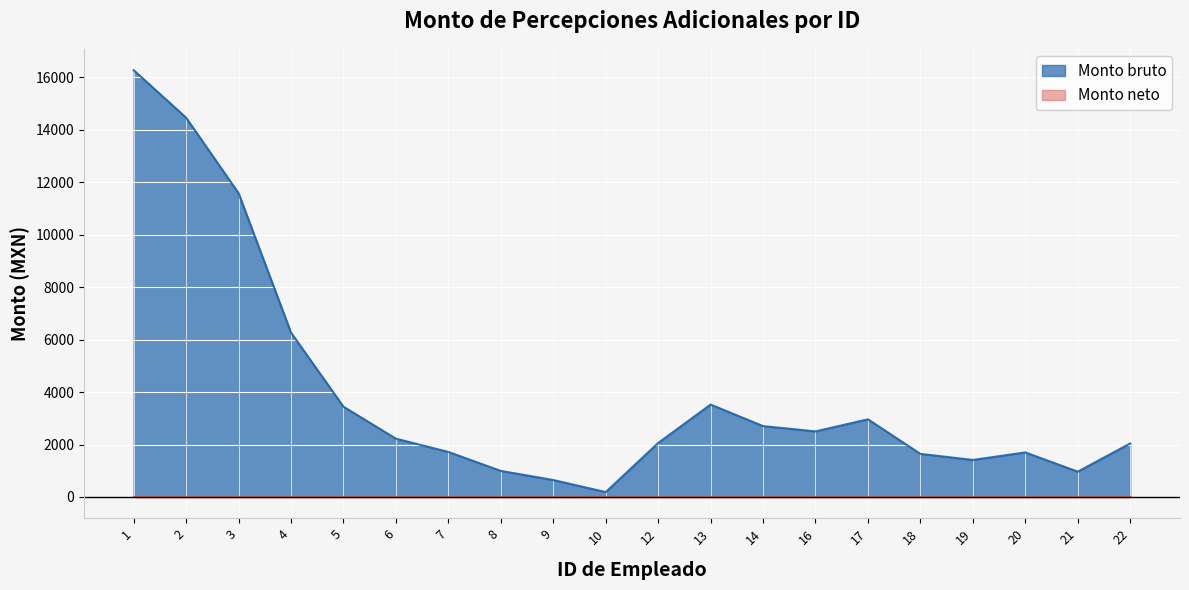

Which category has the lowest value across all series?

10